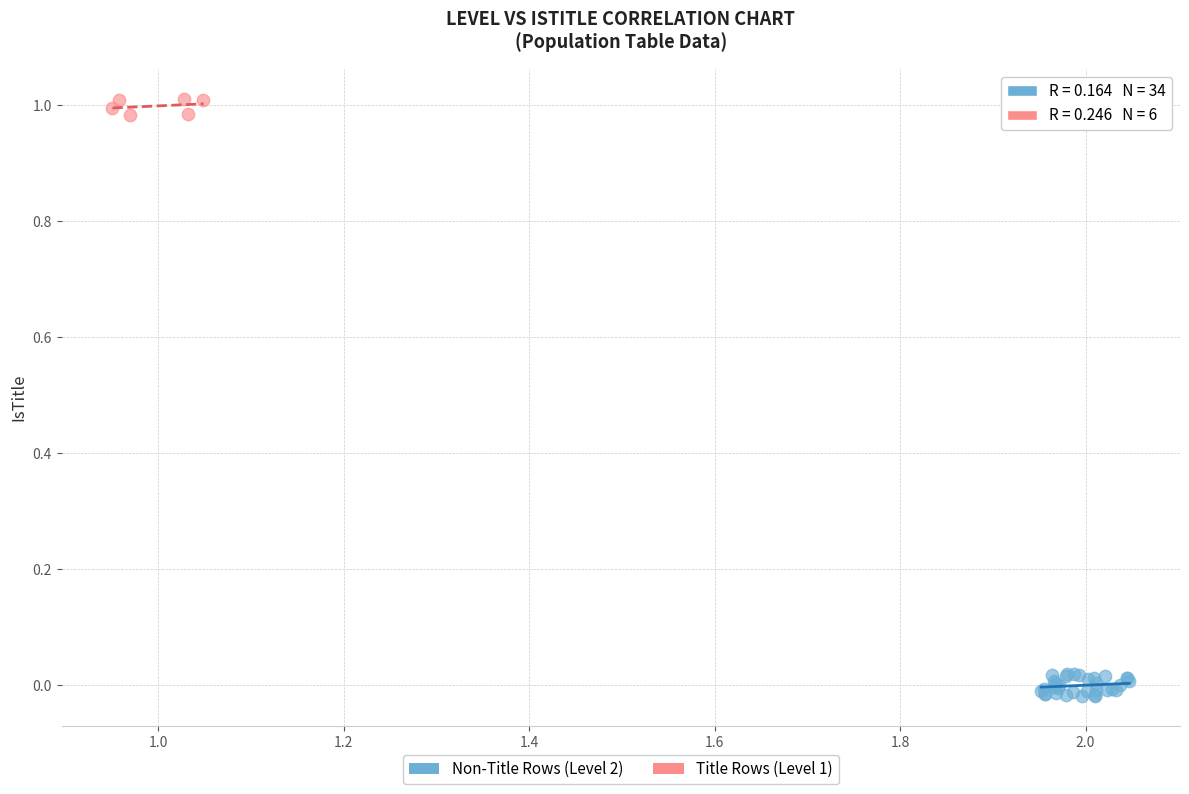

Which series has the largest Y range (max minus min)?

Non-Title Rows (Level 2)